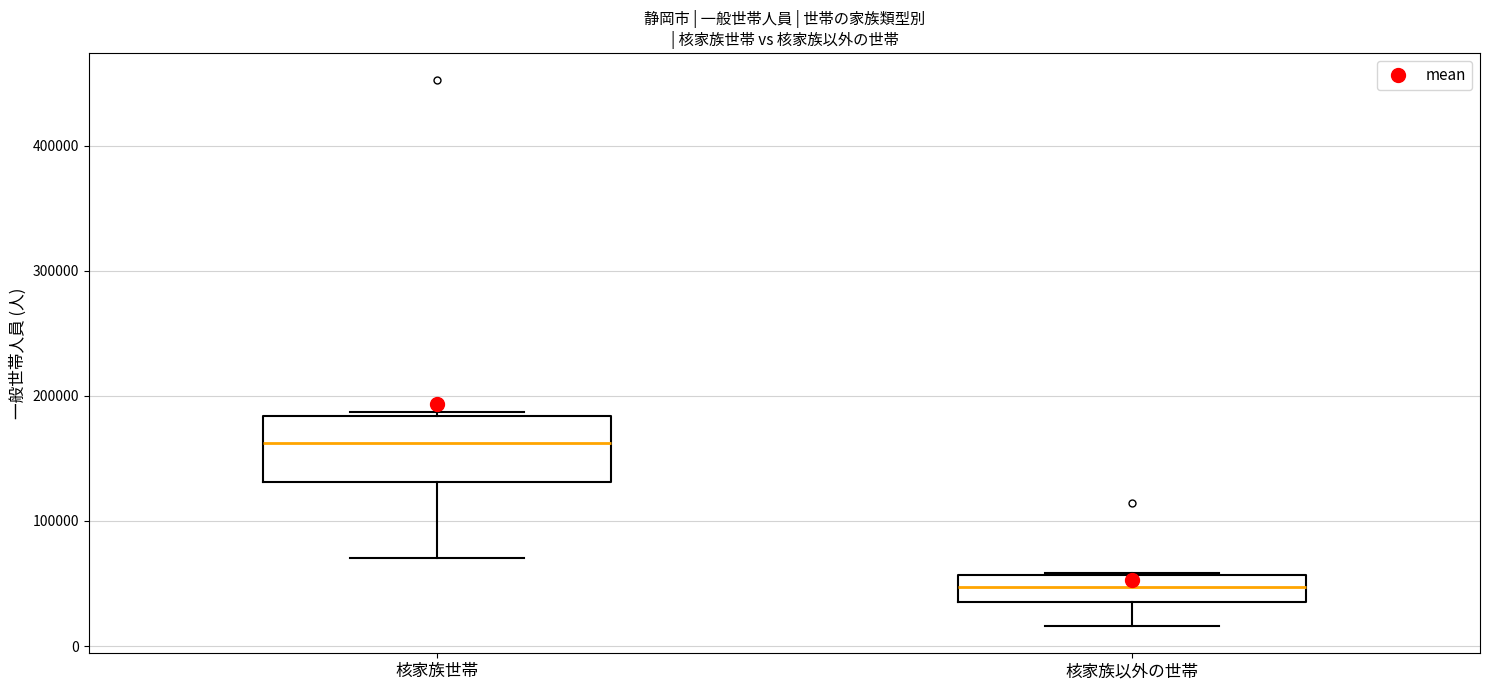

Which box's median line is the lowest?

核家族以外の世帯